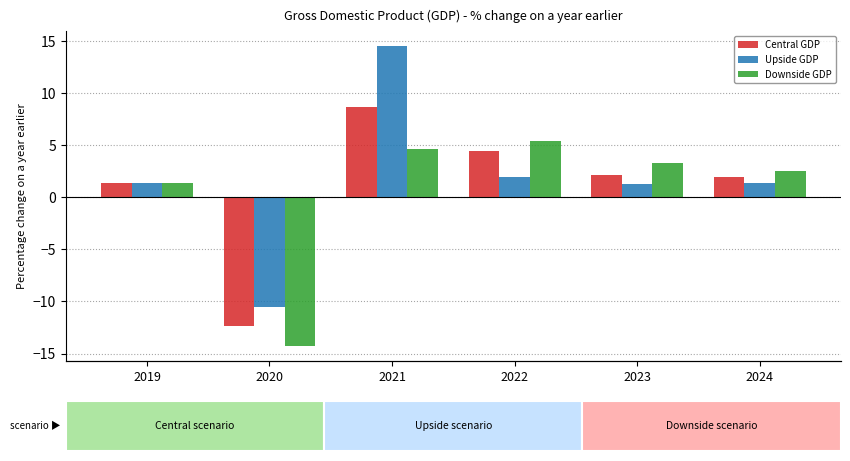

Which category has the highest value across all series?

2021